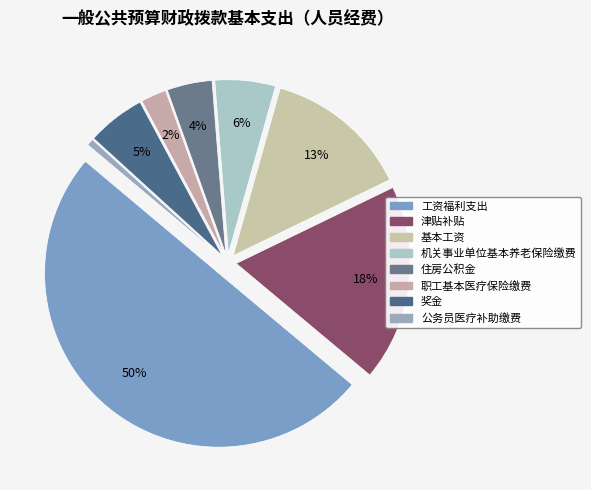

To the nearest percent, what is the average slice percentage?

12%